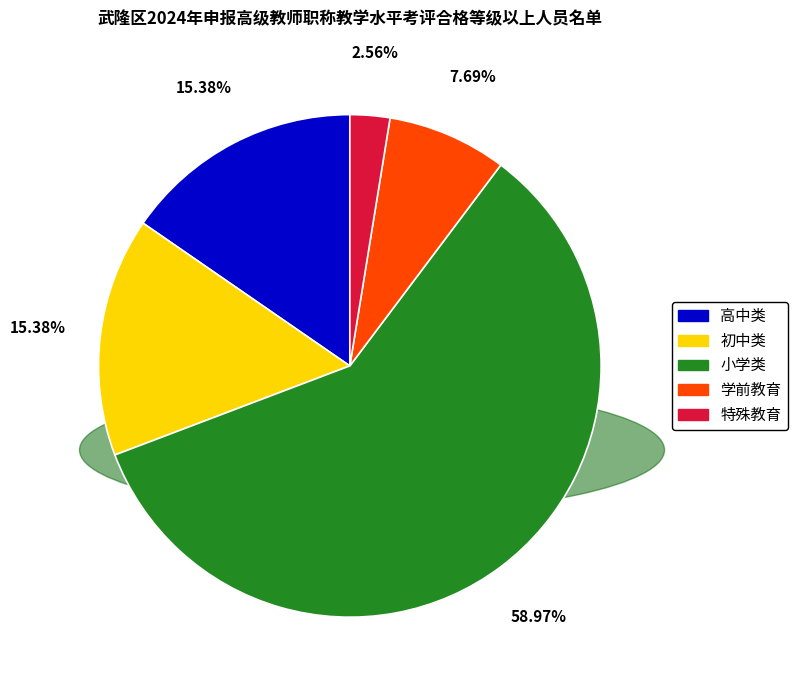

Count the number of slices in the pie.

5